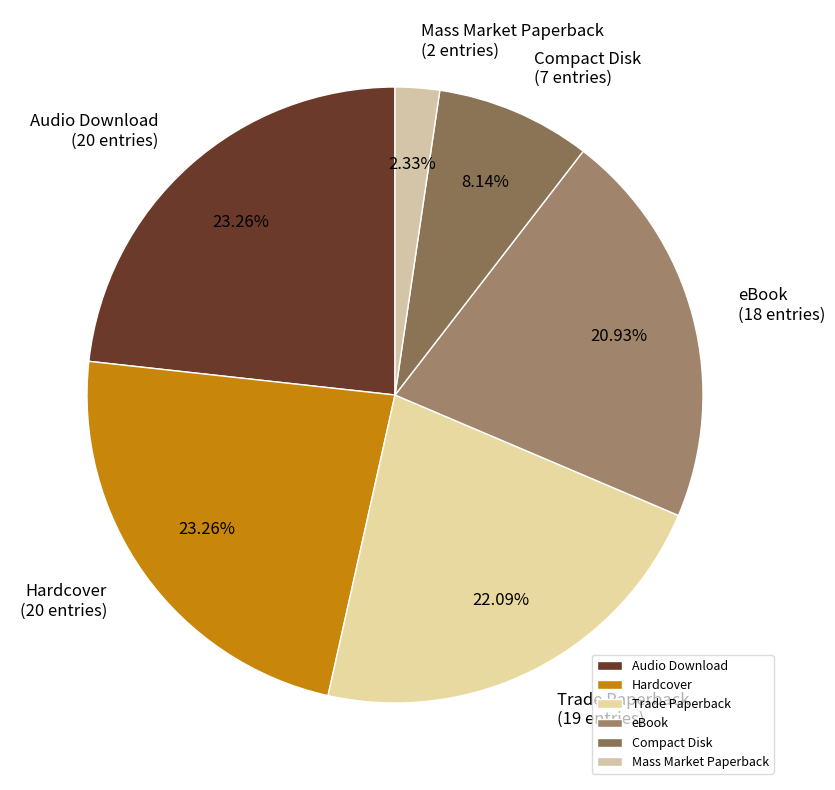

Combined, do Trade Paperback and Audio Download account for over 50%?

No